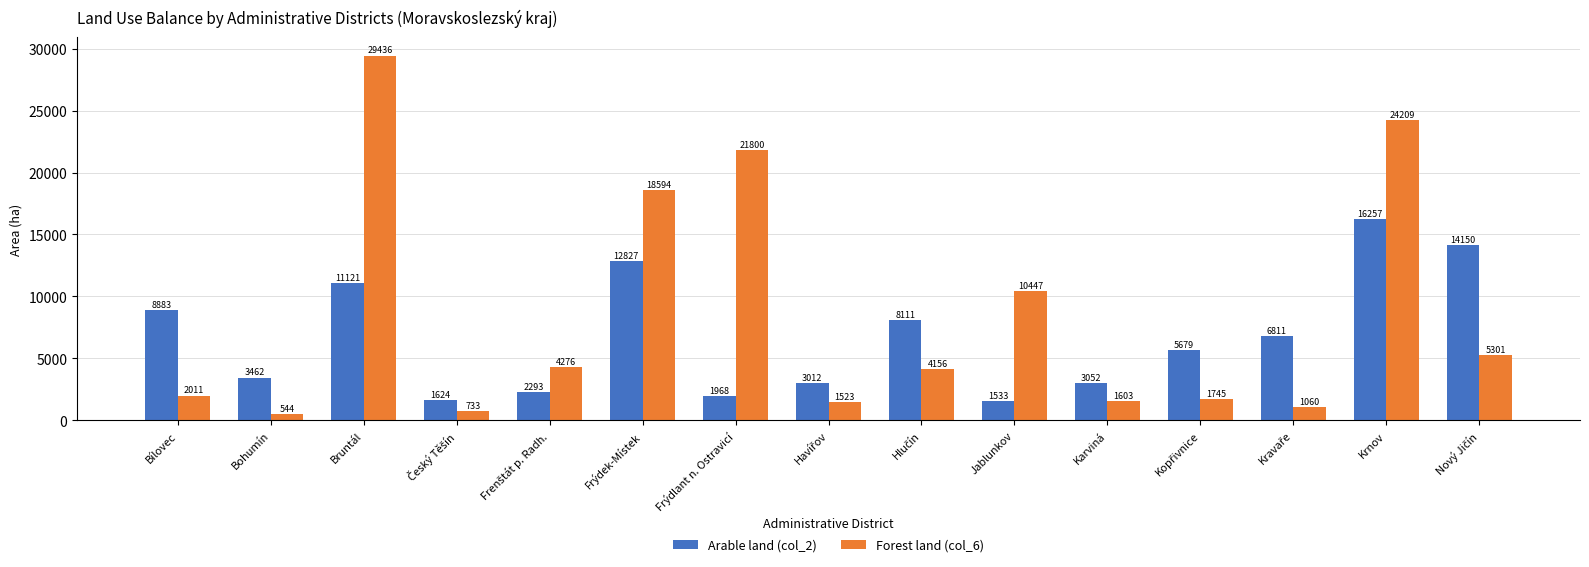

Which series has the largest range (max minus min)?

Forest land (col_6)